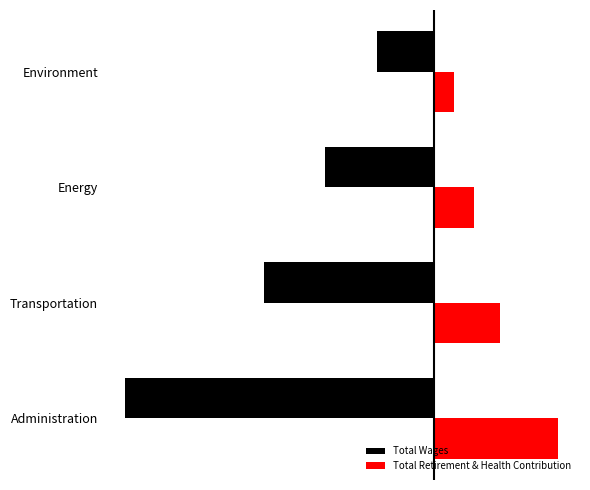

What are all the series names shown in the legend?

Total Wages, Total Retirement & Health Contribution